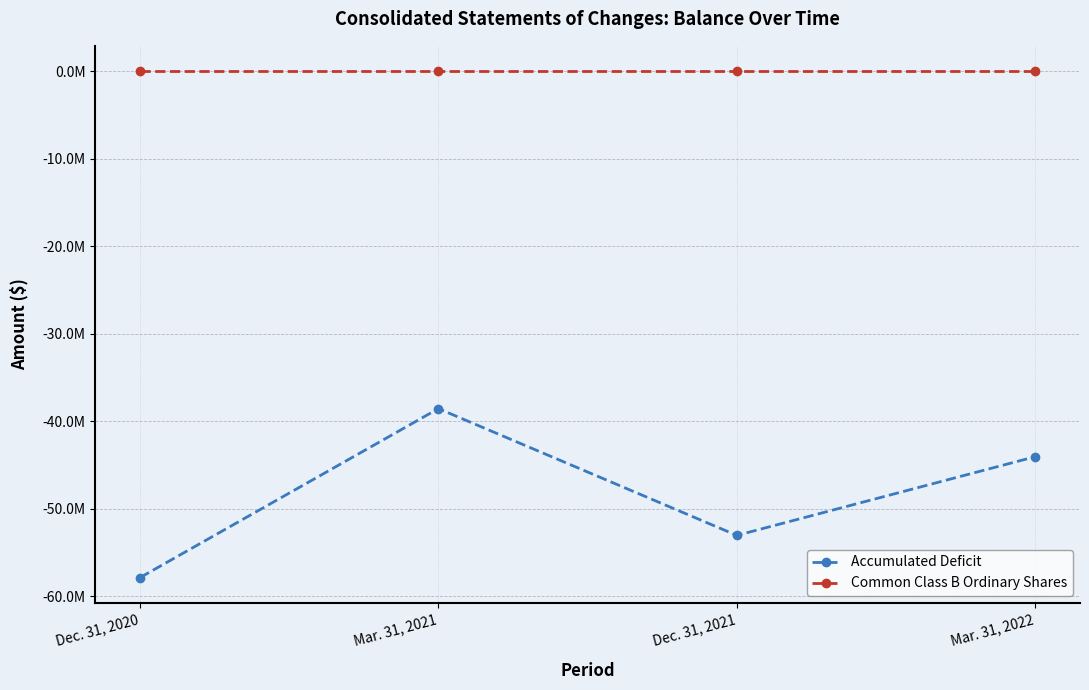

True or false: Common Class B Ordinary Shares has a value of 1000 at Dec. 31, 2021.

True